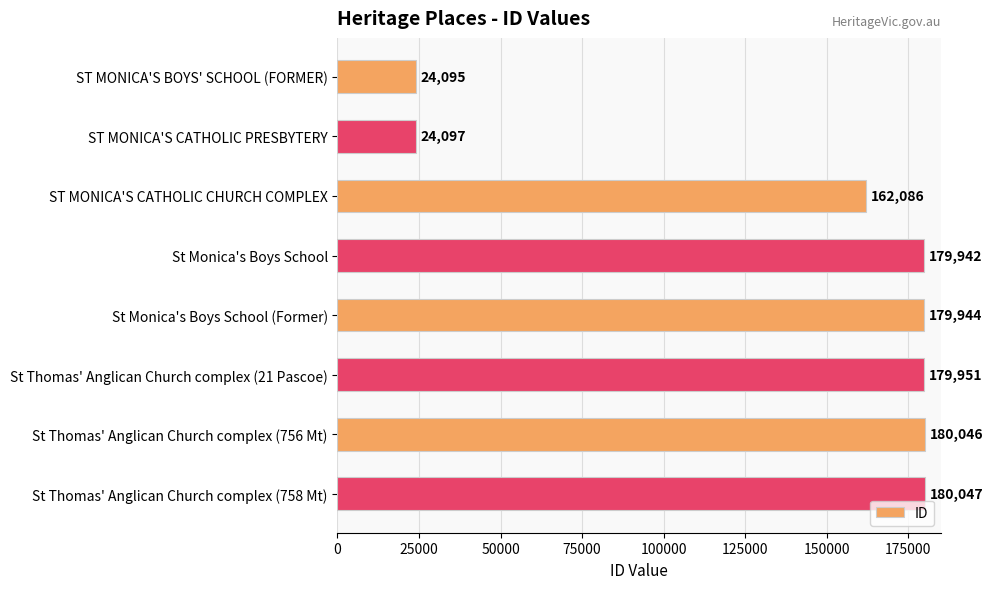

Read the value at St Thomas' Anglican Church complex (21 Pascoe), to the nearest 50.

179950